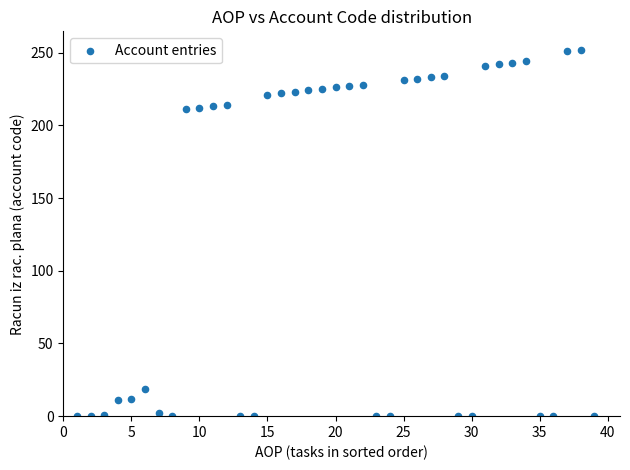

What is the range of X values (max minus min)?

38